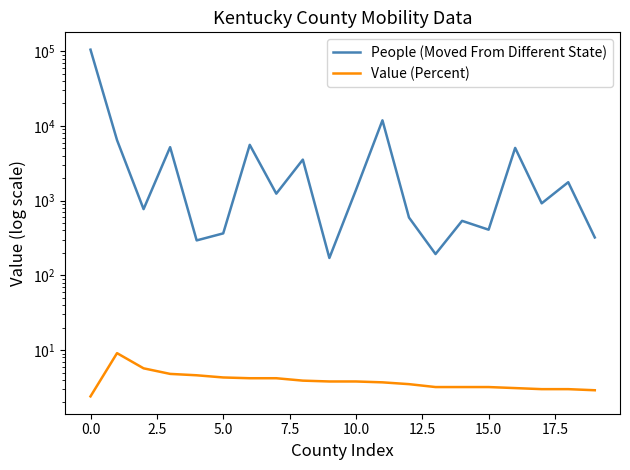

What position from the right is 12?

8